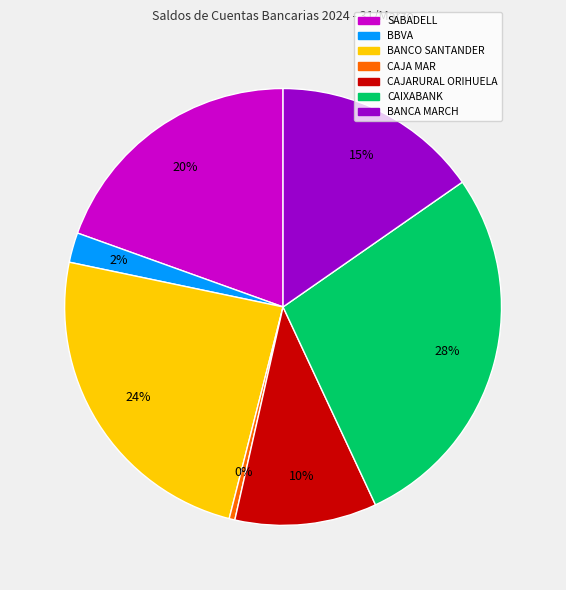

Do SABADELL and CAJA MAR together represent more than half of the pie?

No